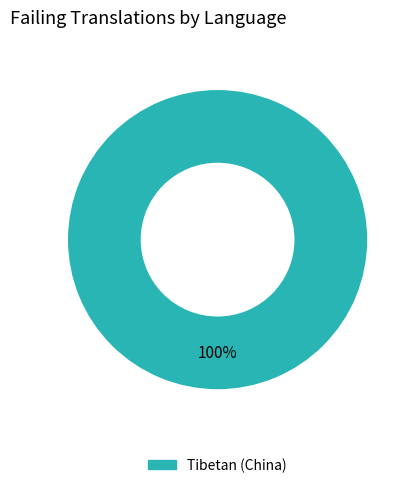

Is there a majority slice in this chart?

Yes